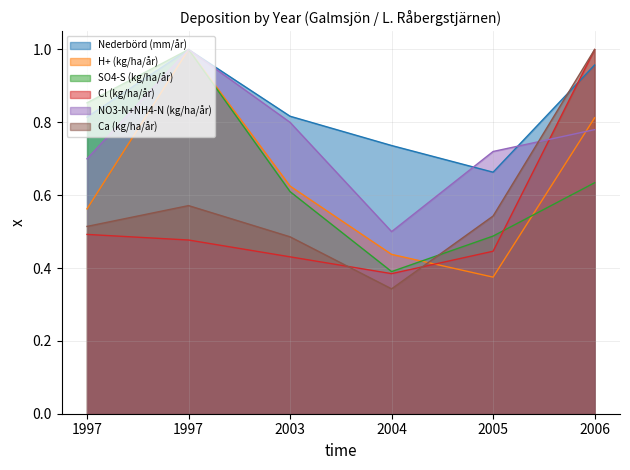

Rank the series by their maximum value, from highest to lowest.

Nederbörd (mm/år), H+ (kg/ha/år), SO4-S (kg/ha/år), Cl (kg/ha/år), NO3-N+NH4-N (kg/ha/år), Ca (kg/ha/år)